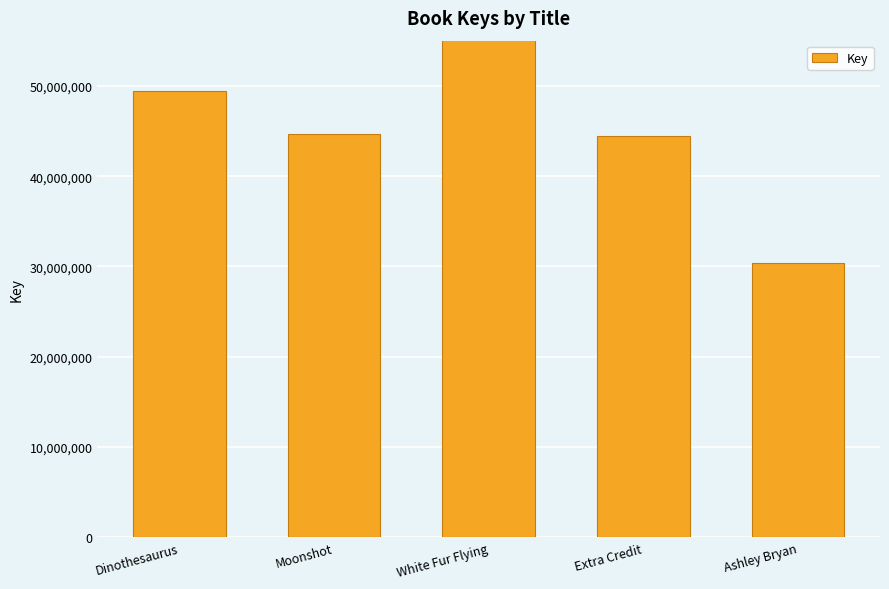

How many data points are above 44695299?

2